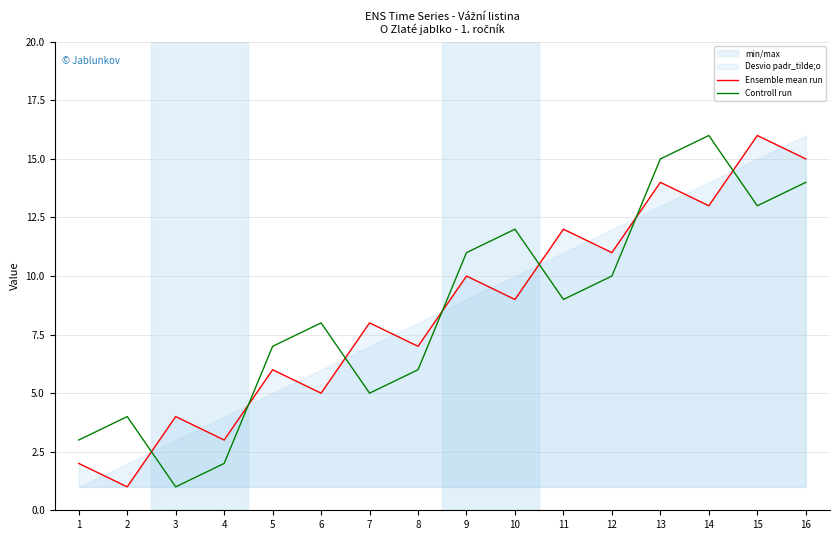

Which category has the highest value in the Ensemble mean run series?

15